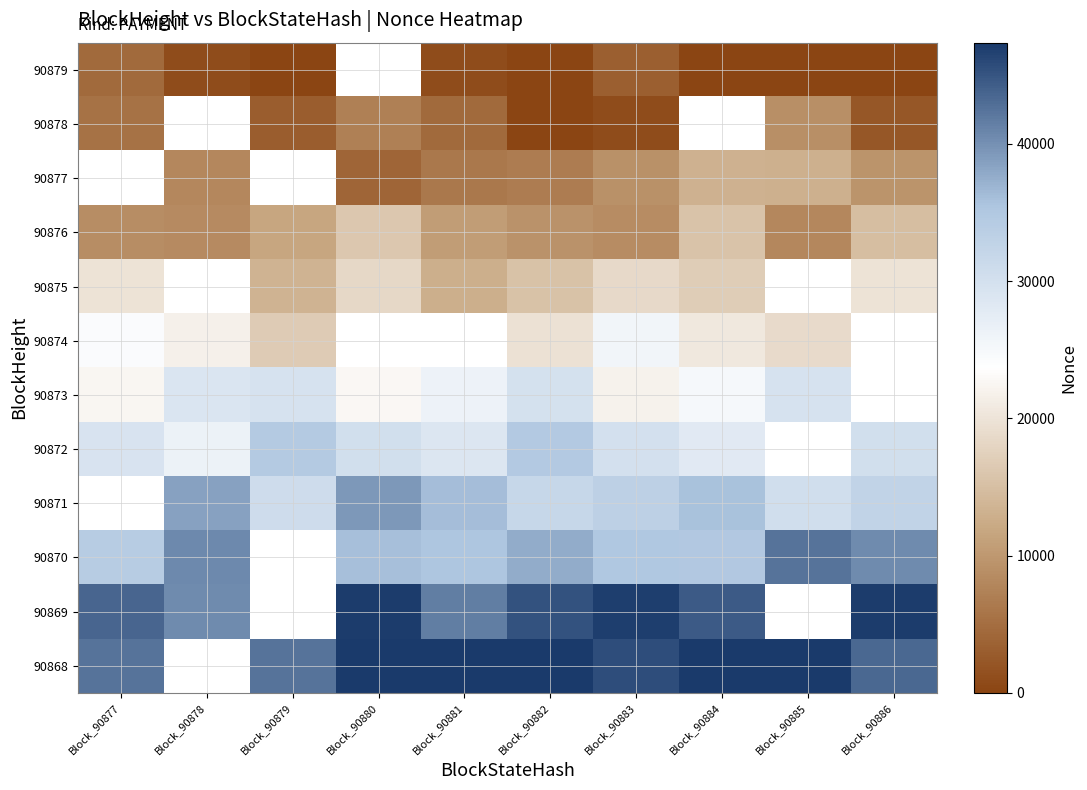

At which label does 90872 first exceed 30175?

Block_90879